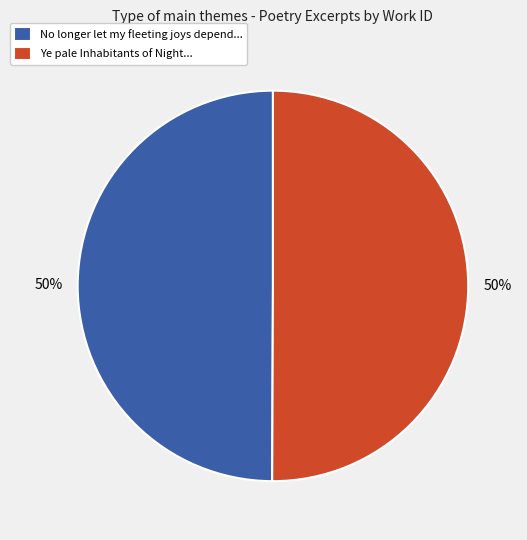

How many segments does this pie chart have?

2